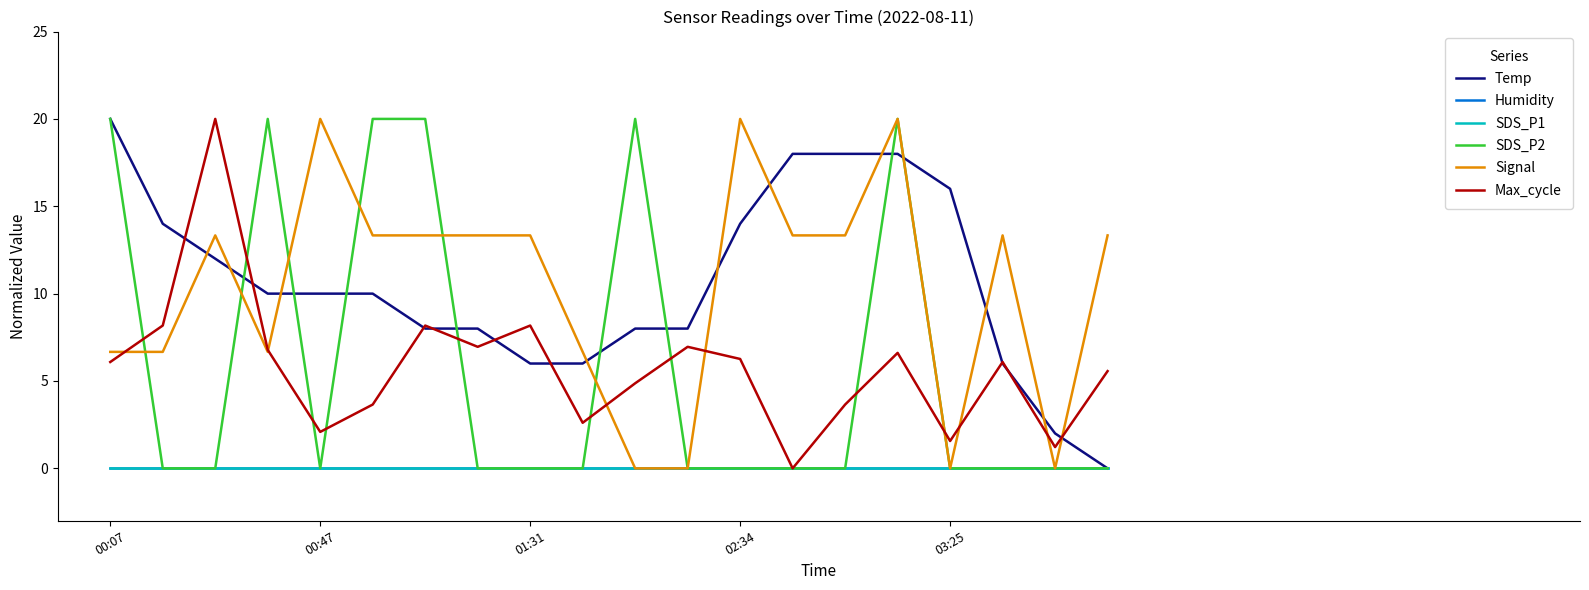

Does the chart display data point markers on the line(s)?

No